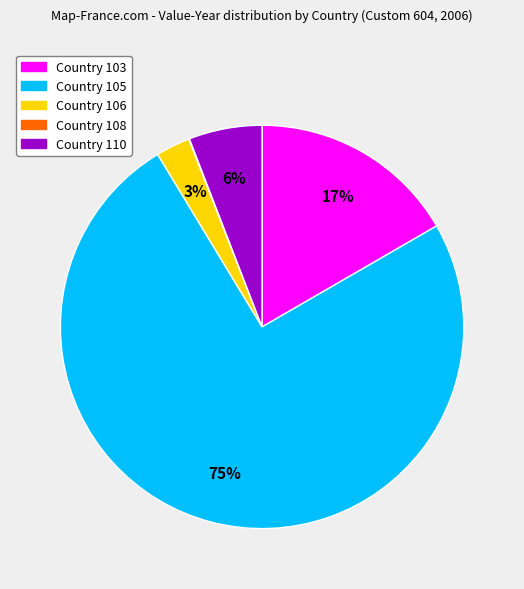

Which has a higher value, Country 103 or Country 105?

Country 105